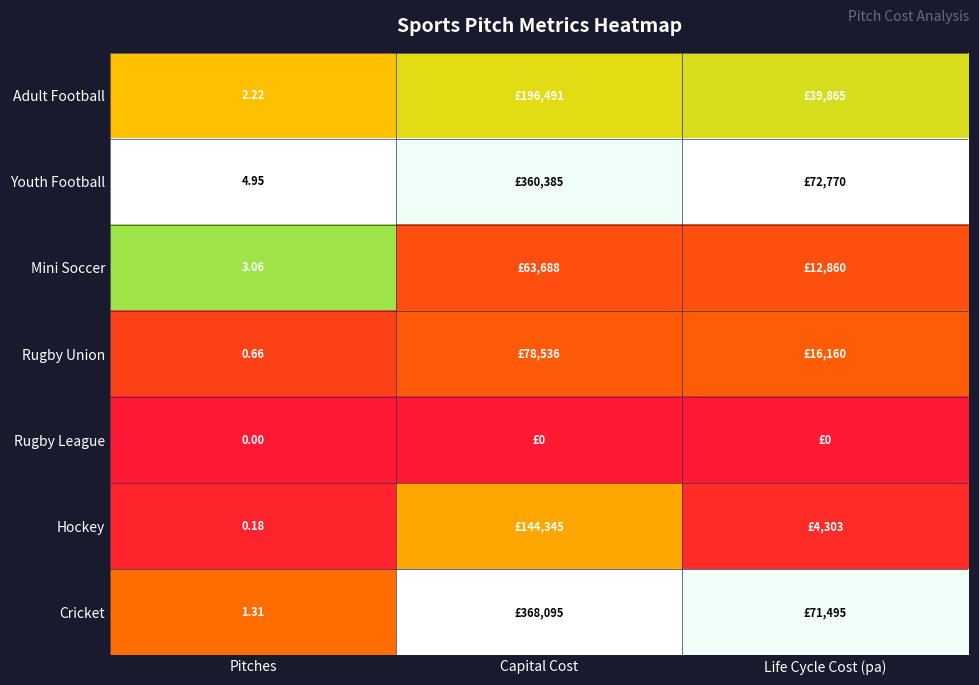

At Pitches, list the series in order from largest to smallest.

Youth Football, Mini Soccer, Adult Football, Cricket, Rugby Union, Hockey, Rugby League